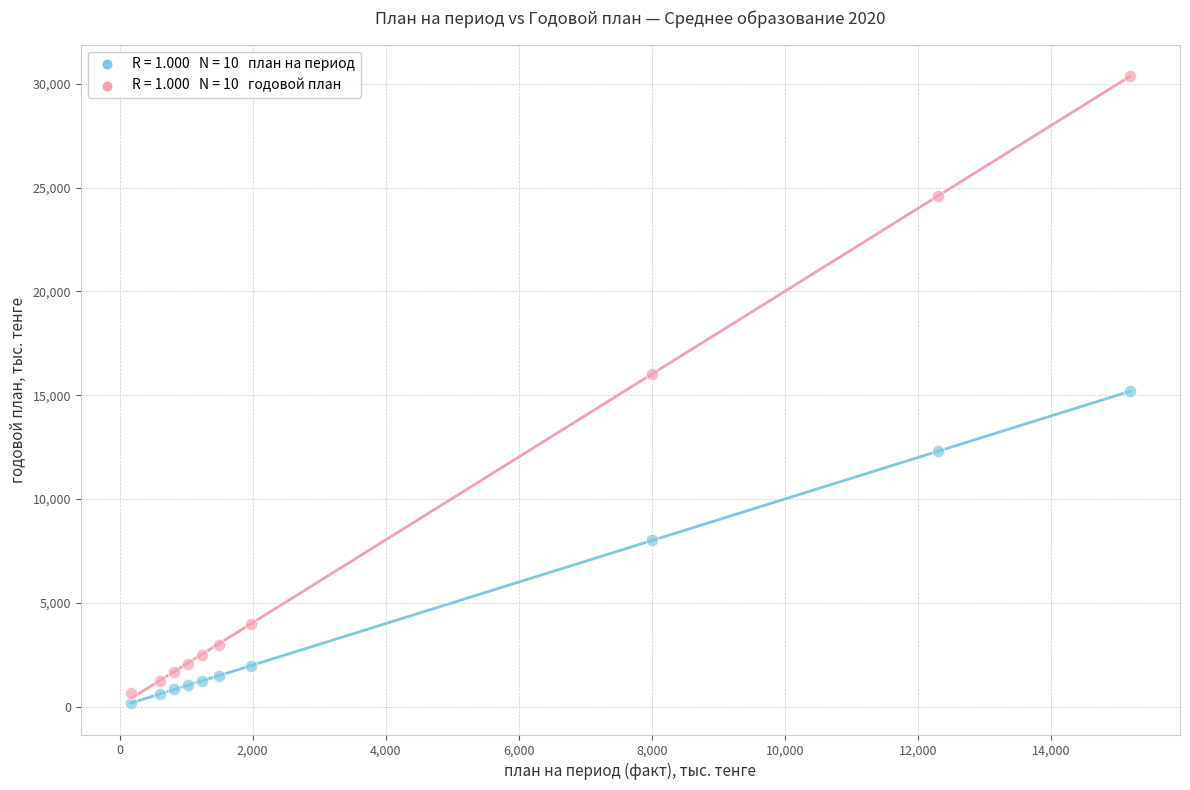

Across all data points, what is the range of X values (max minus min)?

15020.5